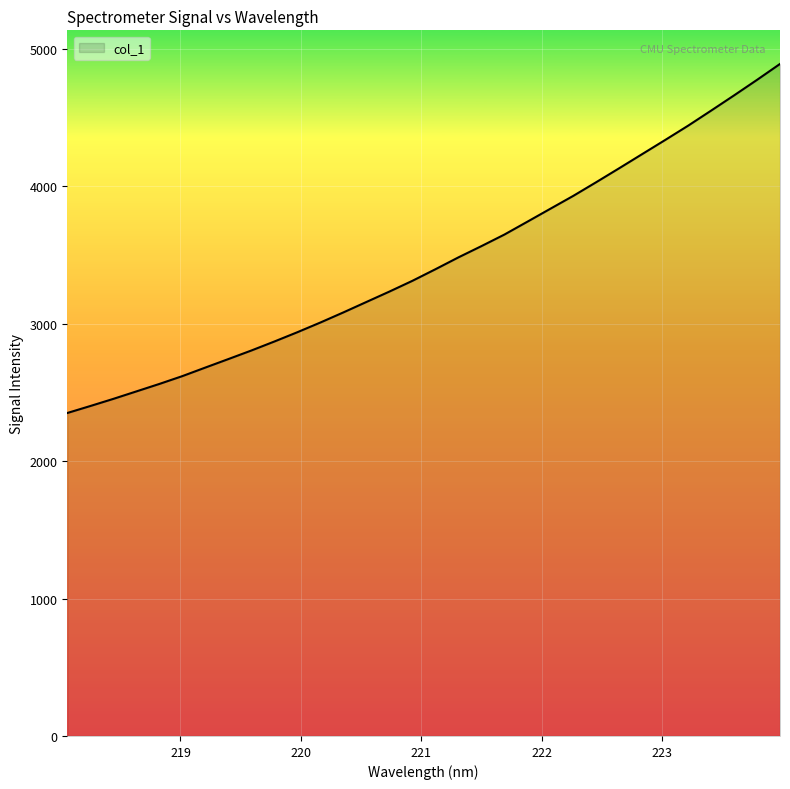

Does the chart have visible grid lines?

Yes